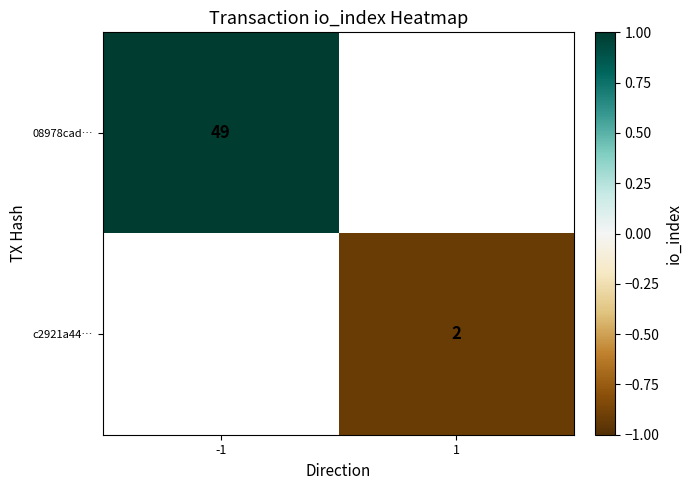

The 08978cad… series shows 49 at -1. True or false?

True